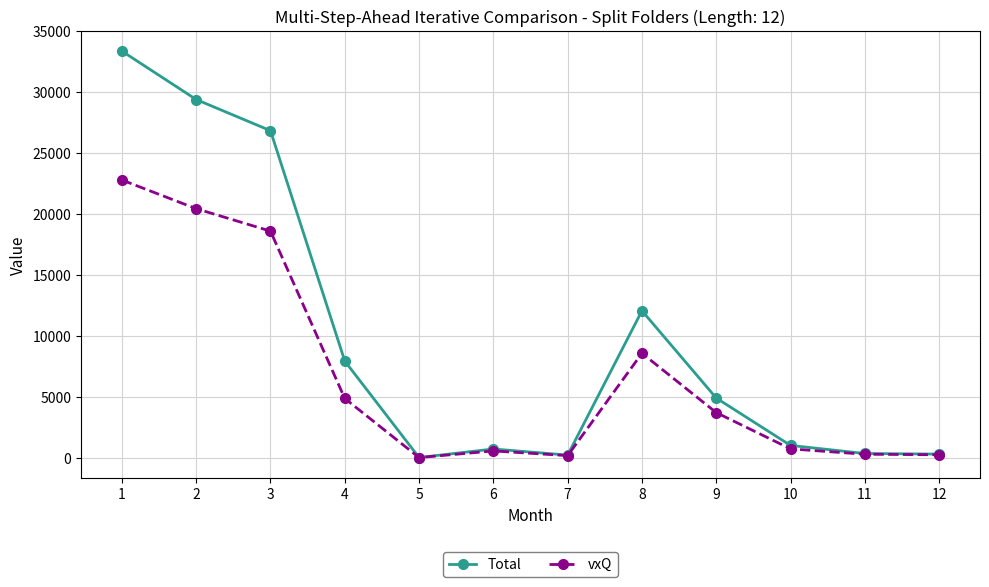

Which series has the widest spread of values?

Total